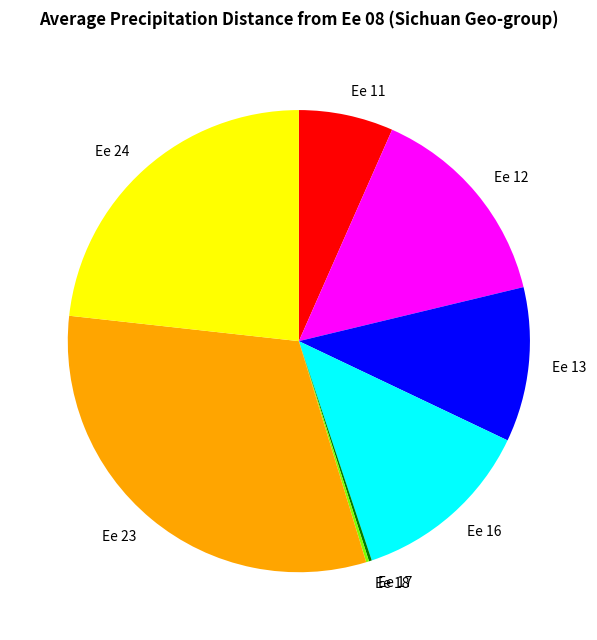

Is the sum of Ee 24 and Ee 12 greater than half?

No